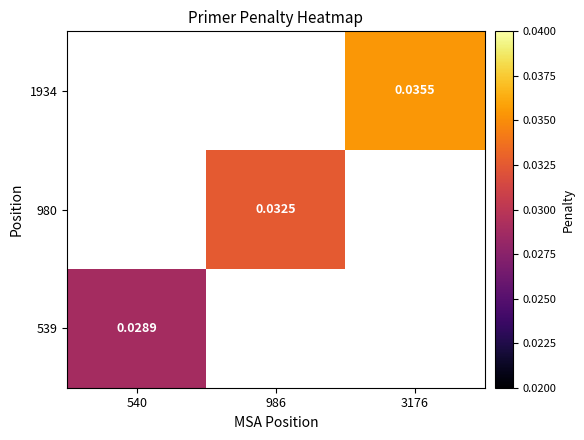

List the series in order of their peak value, lowest first.

539, 980, 1934